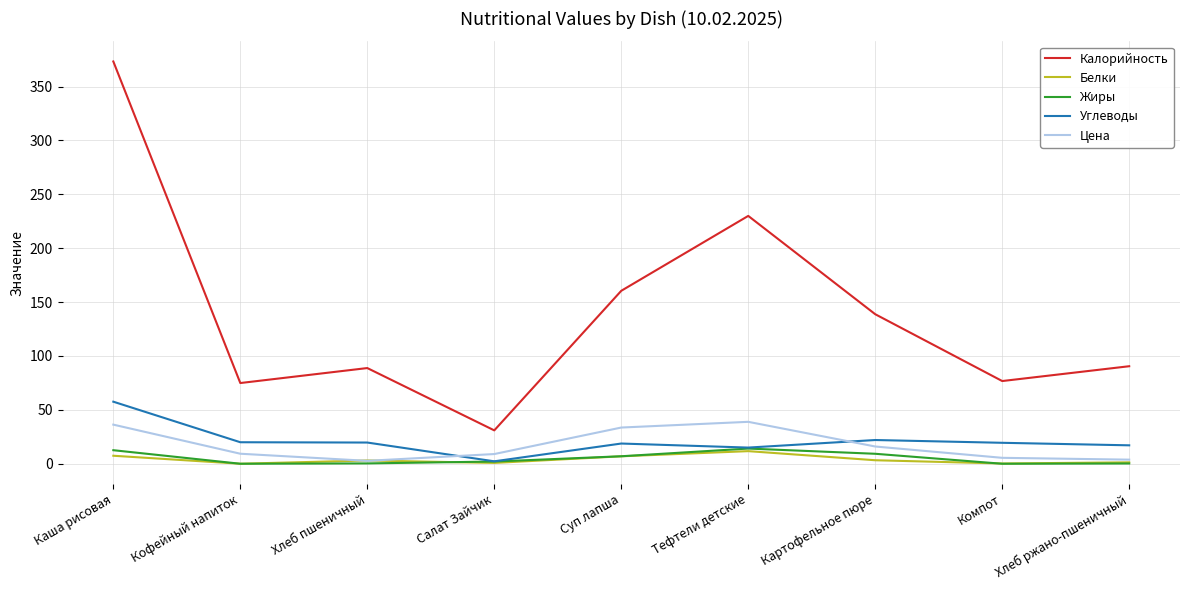

At which category is the sum across all series the highest?

Каша рисовая